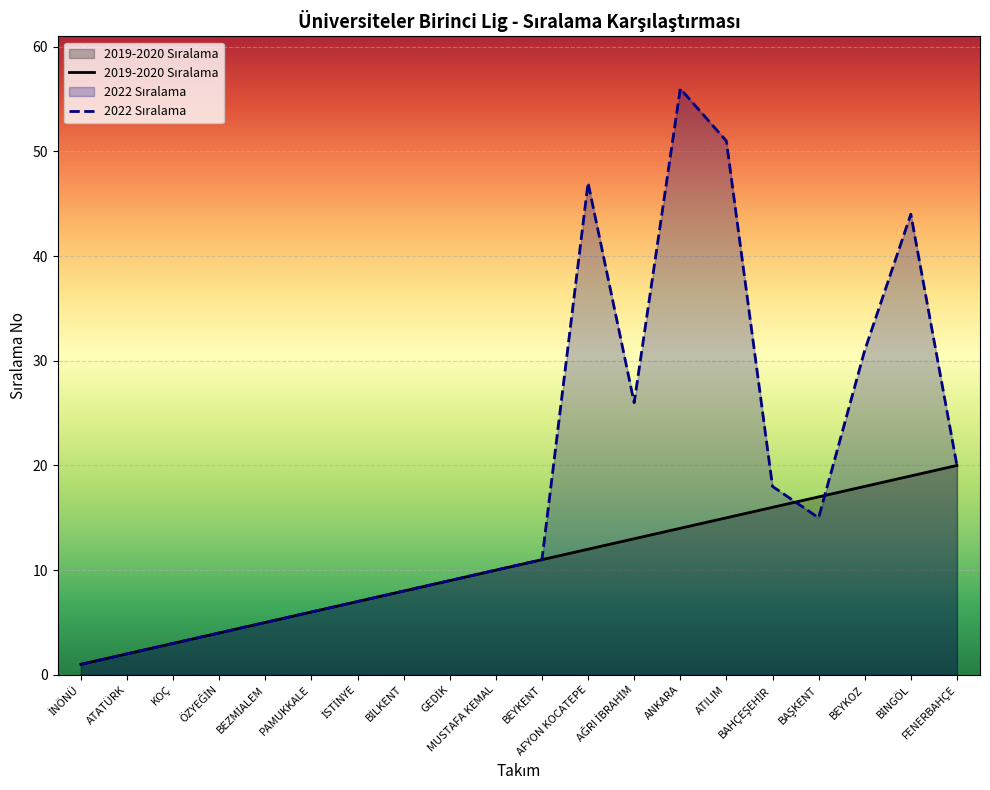

How many lines are shown in the chart?

2